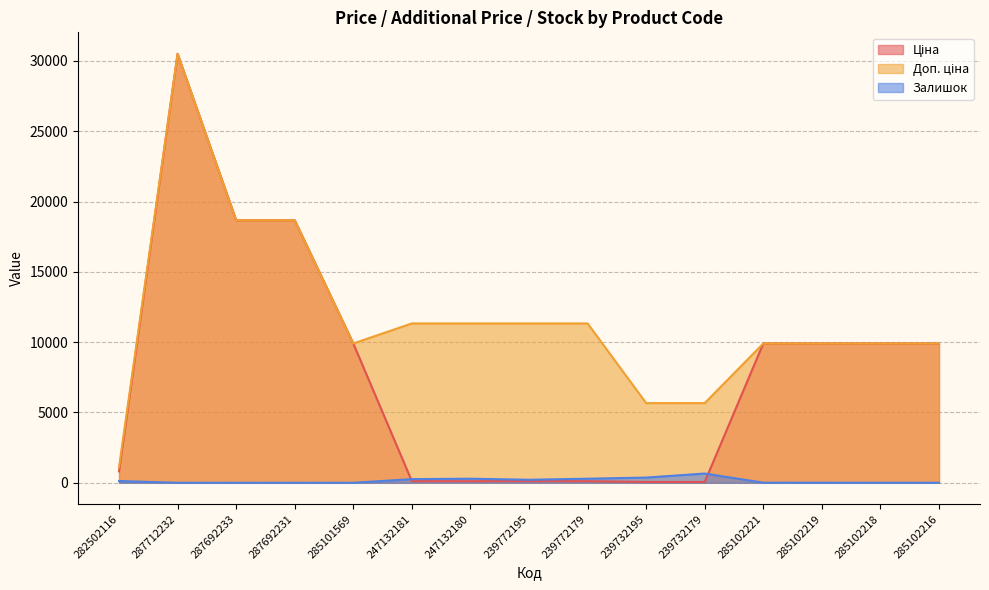

The Ціна series shows 56.7 at 239732179. True or false?

True